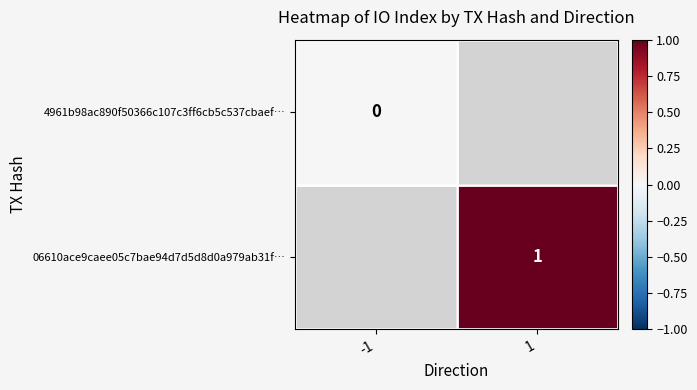

Is the value of 06610ace9caee05c7bae94d7d5d8d0a979ab31f… at 1 greater than the value of 4961b98ac890f50366c107c3ff6cb5c537cbaef… at -1?

Yes